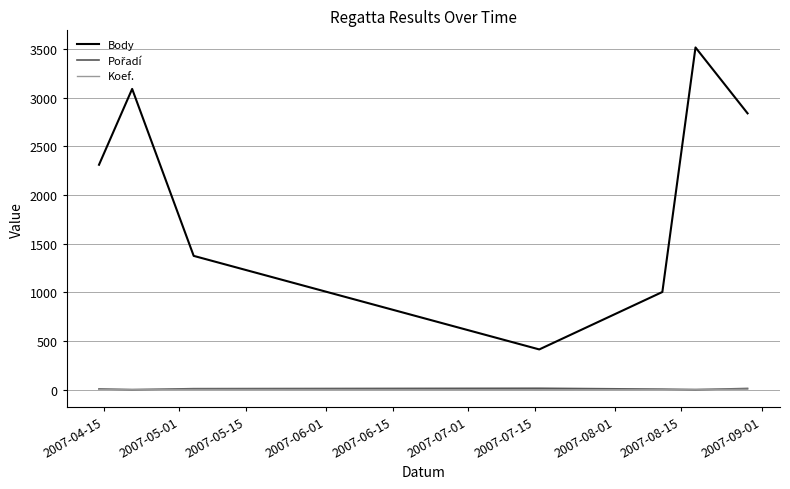

What is the smallest value displayed?

1